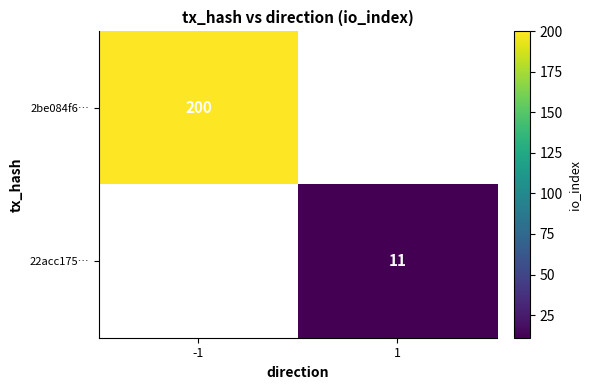

Which label corresponds to the largest value in the chart?

-1